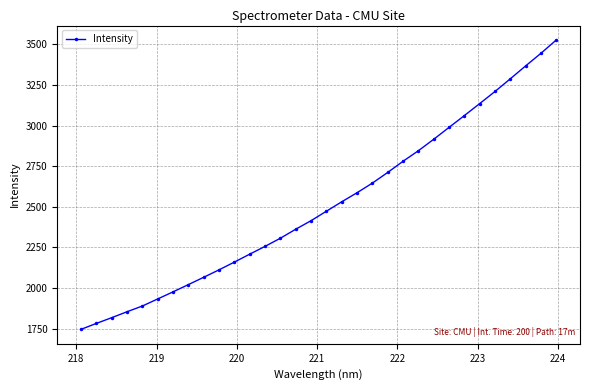

What is the difference between the maximum and minimum values?

1781.4